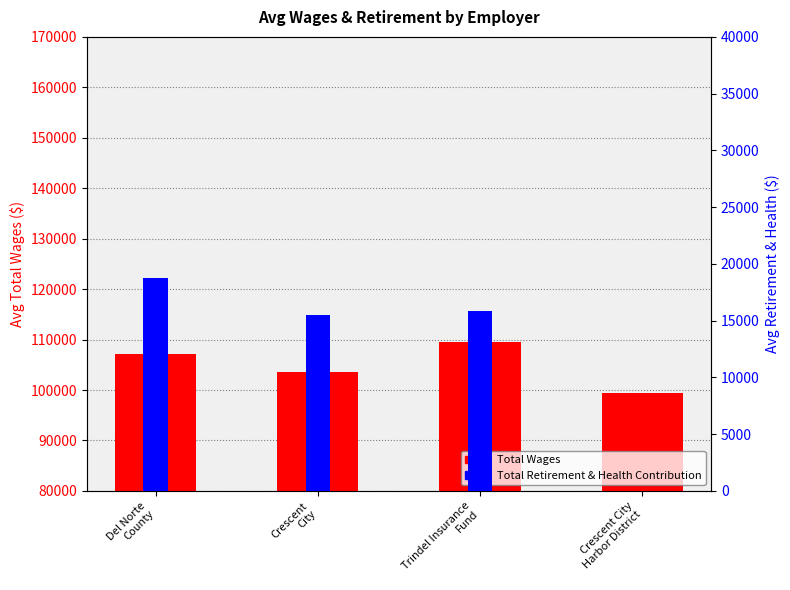

List the series in order of their peak value, highest first.

Total Wages, Total Retirement & Health Contribution